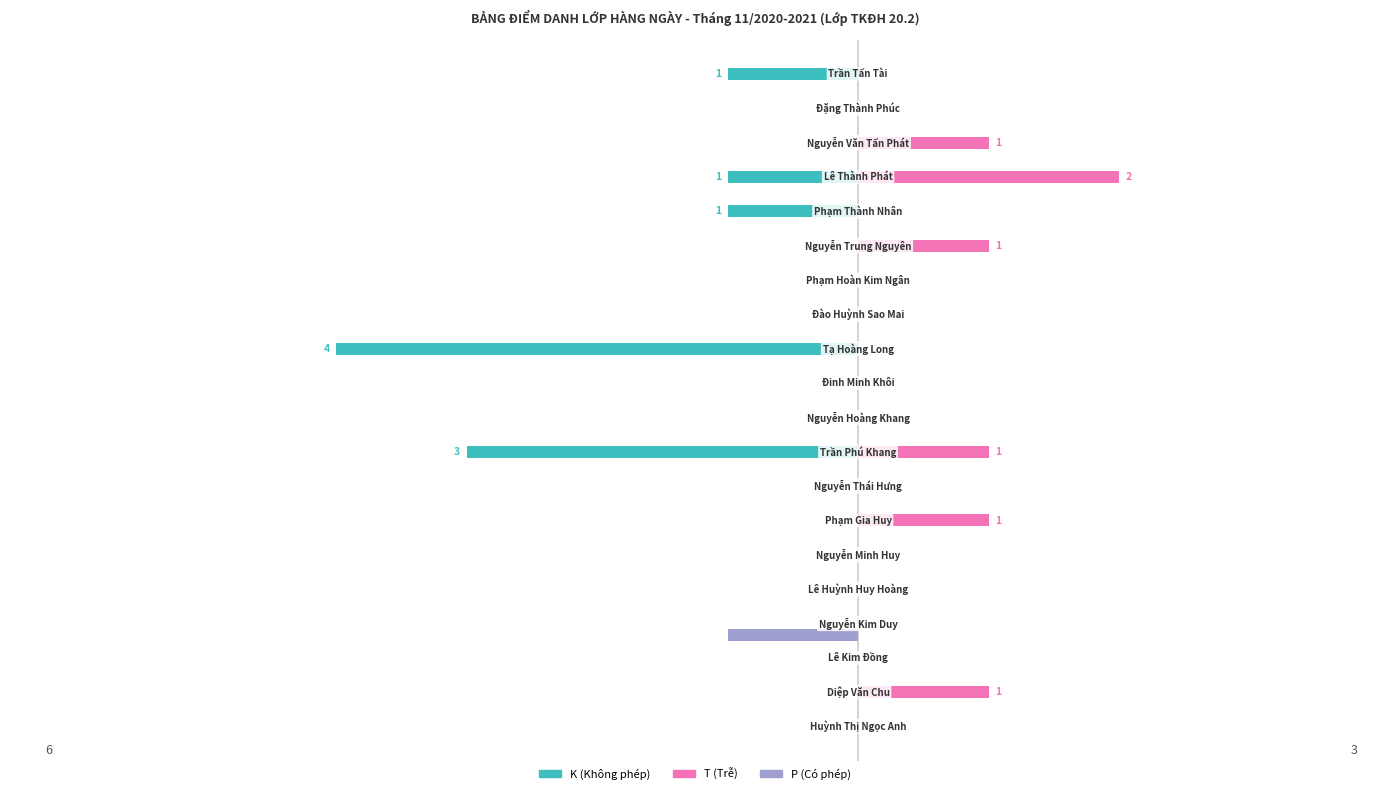

What are all the series names shown in the legend?

K (Không phép), T (Trễ), P (Có phép)